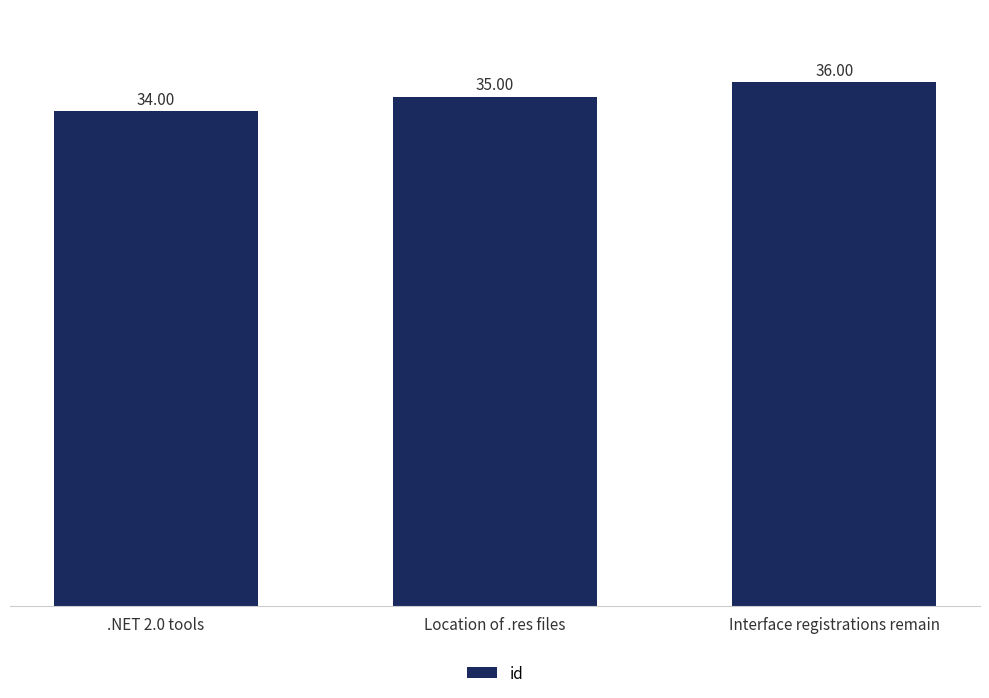

How many data points does each series have?

3